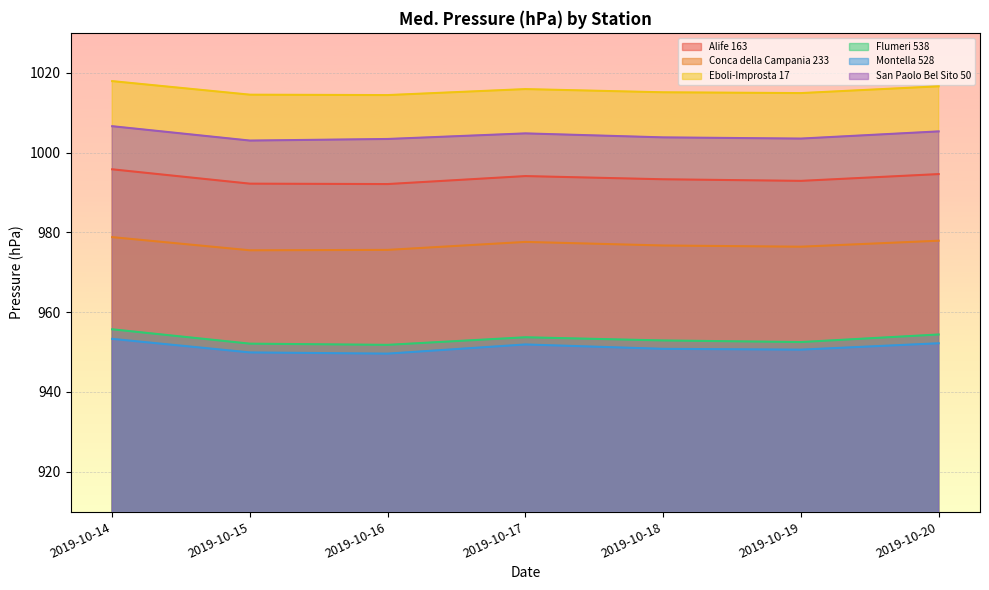

How many interior local valleys does the Eboli-Improsta 17 series have?

2